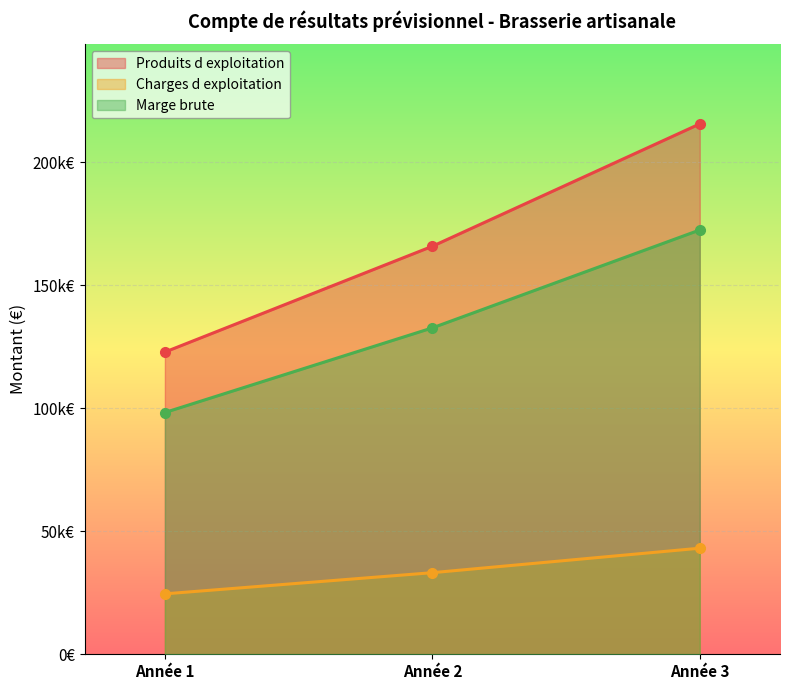

At how many categories does at least one series exceed 155058?

2